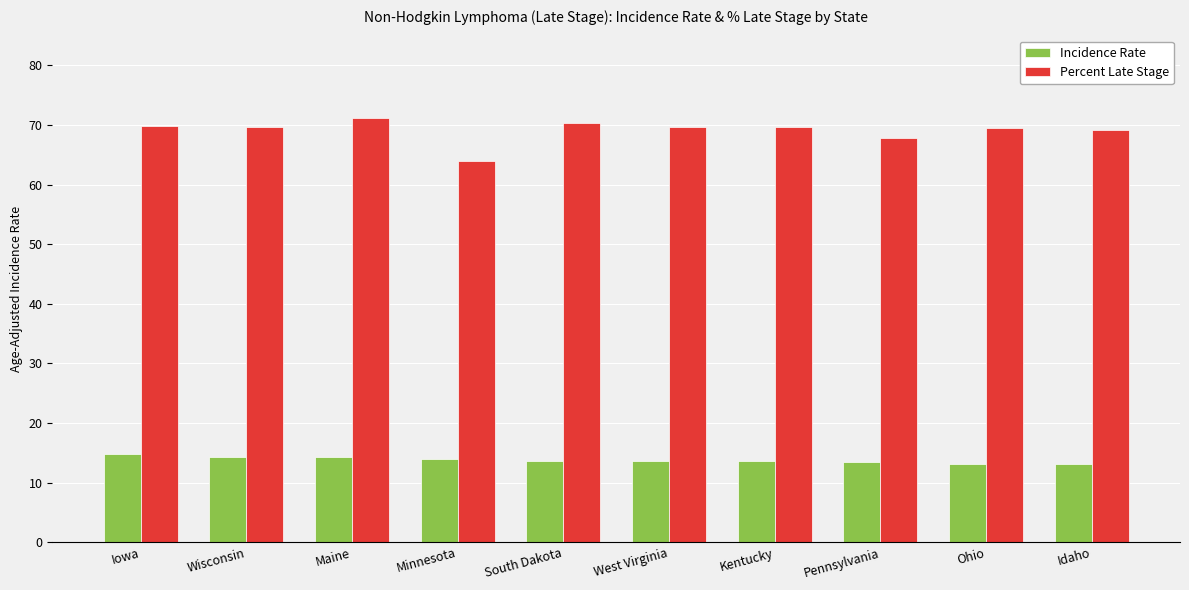

The value of Incidence Rate at Ohio is 20.1. True or false?

False